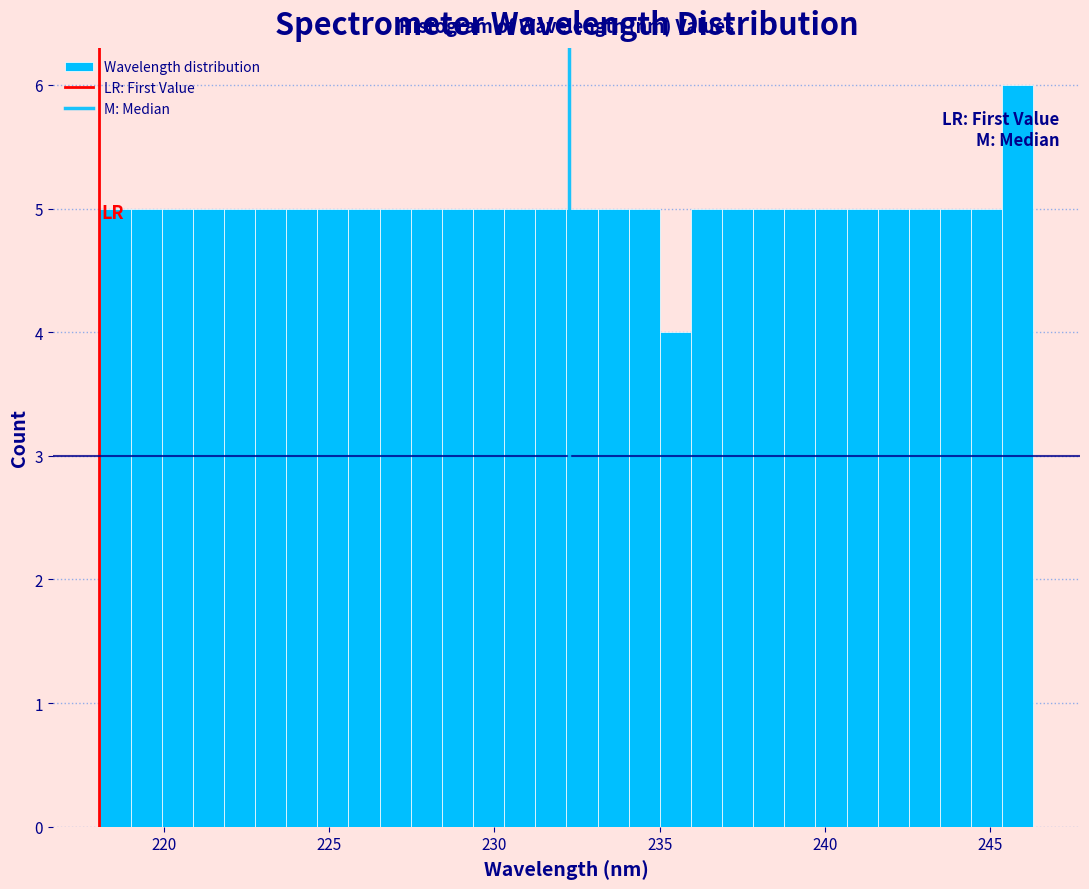

Around what value on the x-axis is the tallest bar? Give the approximate position of its centre, as read against the axis.

246.0